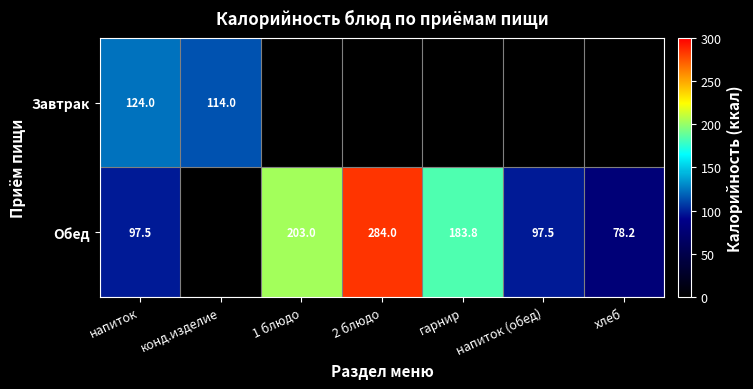

At напиток, list the series in order from smallest to largest.

Обед, Завтрак